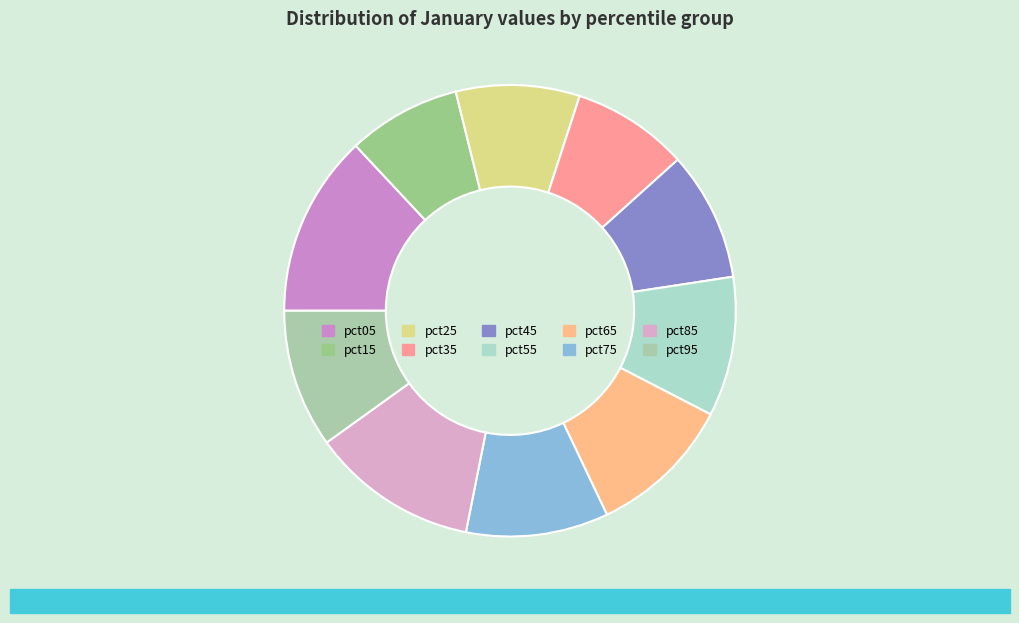

Which category has the biggest portion of the pie?

pct05